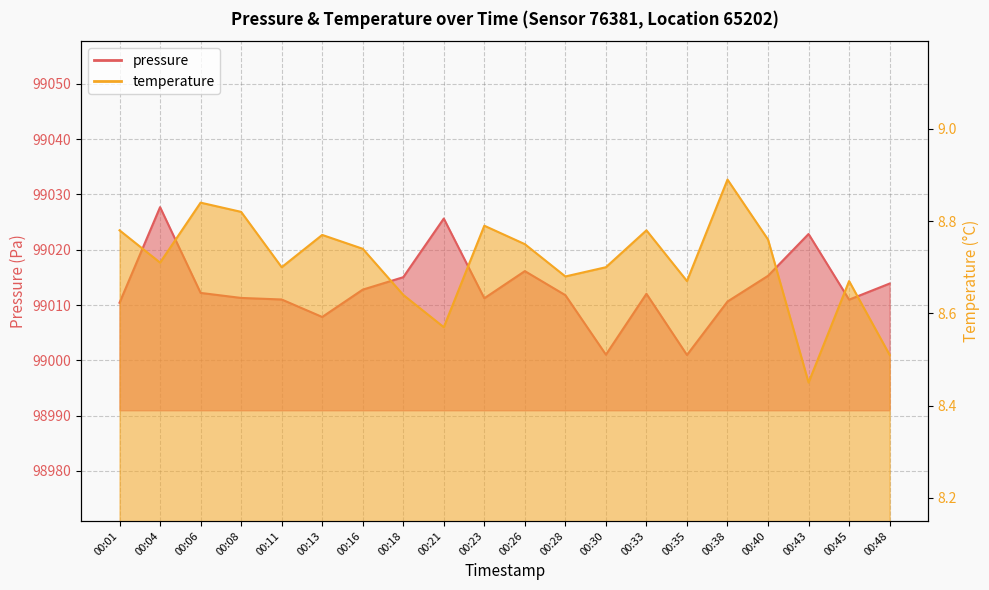

Which category has the lowest value in the temperature series?

00:43